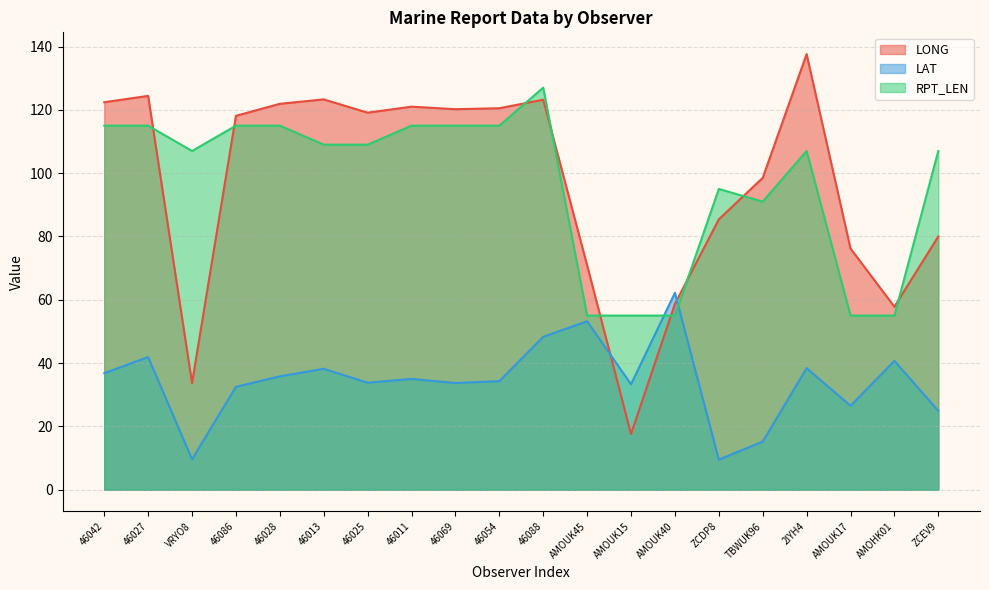

Where does the LAT series first go above 35?

46042